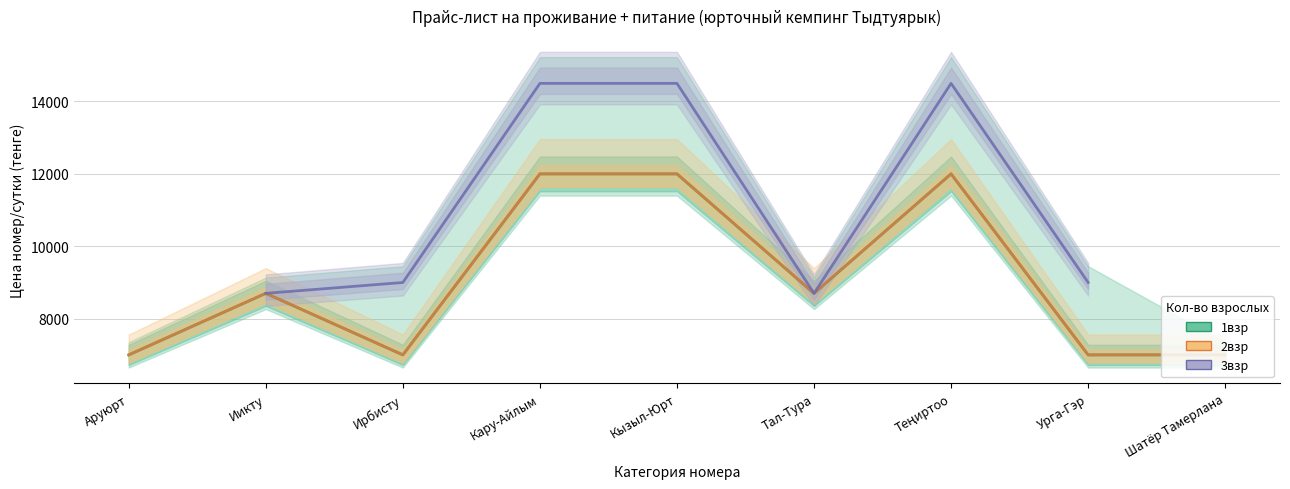

What is the sum of all 2взр values?

81400